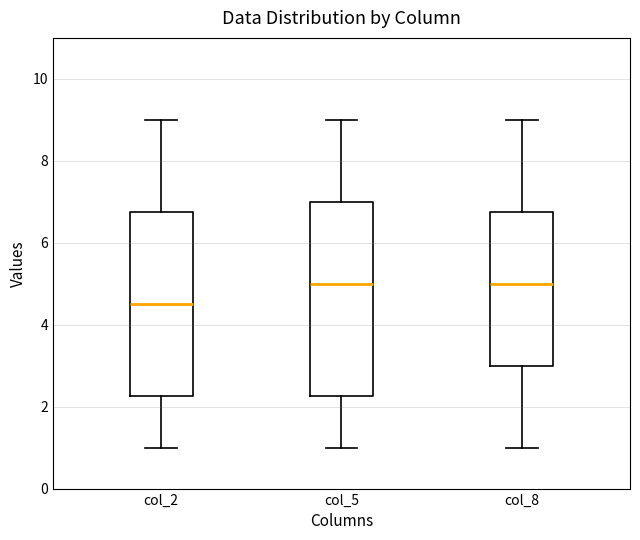

Where does the lower whisker of the box for col_5 end on the y-axis? The values are not printed on the chart, so give them approximately, as read against the axis.

1.0